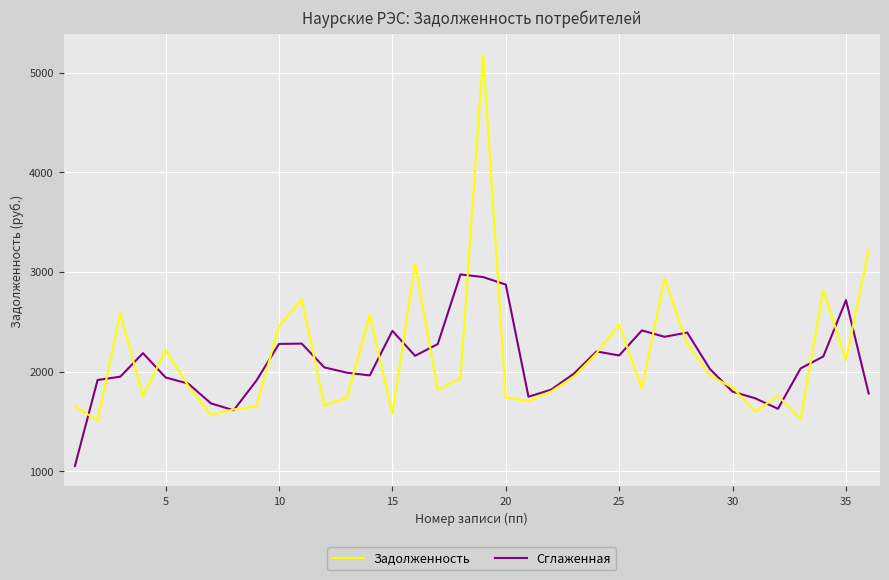

List the series in order of their peak value, lowest first.

Сглаженная, Задолженность